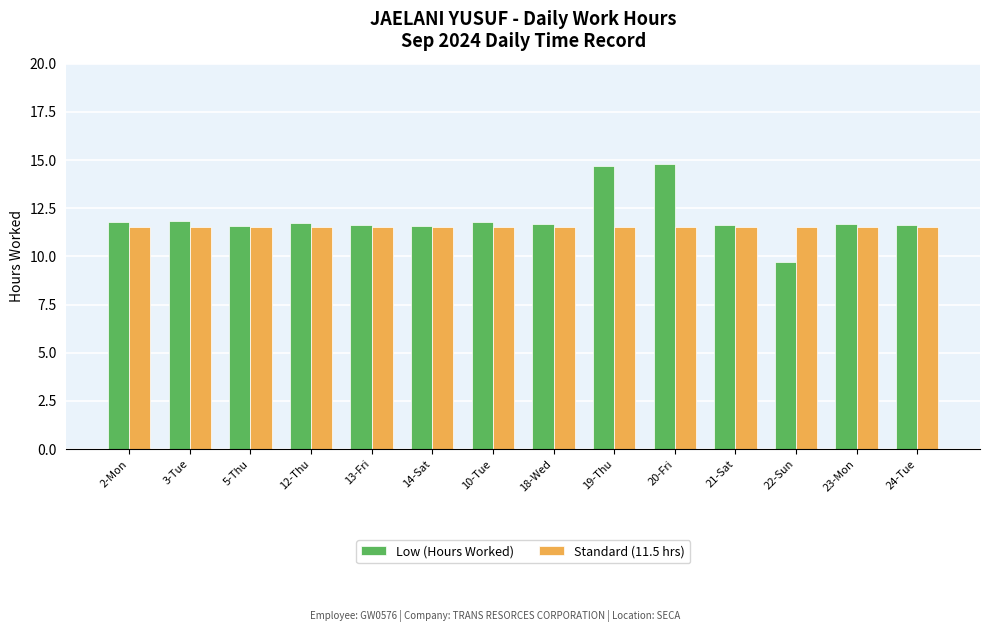

What is the sum of all Low (Hours Worked) values?

167.8